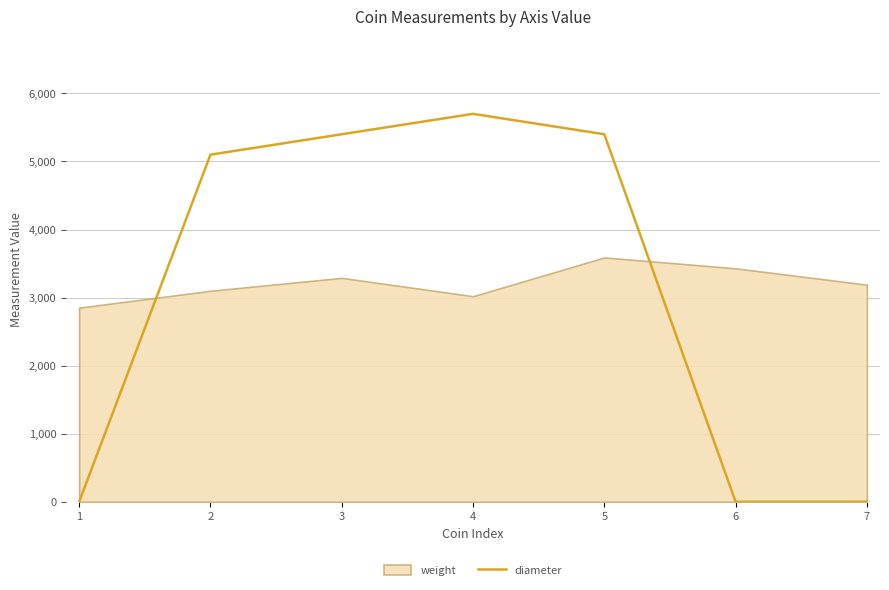

Where does the data first go above 5100?

3